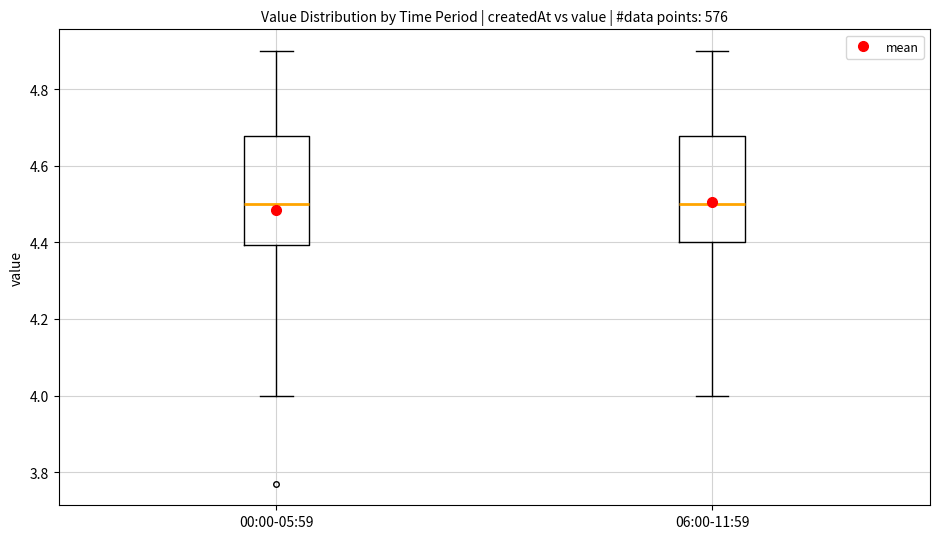

Reading left to right, read every box against the y-axis: the position of its median line, the range the box covers, and the ends of its whiskers. The values are not printed on the chart, so give them approximately, as read against the axis.

00:00-05:59: median 4.50, box 4.40 to 4.68, whiskers 4.00 to 4.90
06:00-11:59: median 4.50, box 4.40 to 4.68, whiskers 4.00 to 4.90